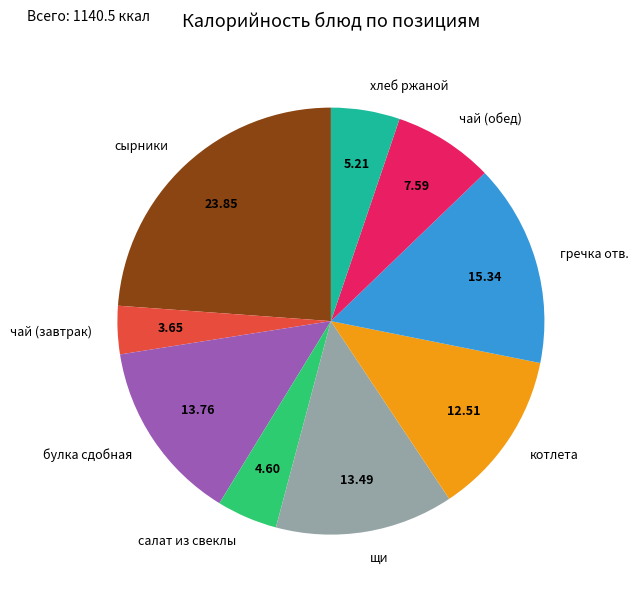

Combined, do хлеб ржаной and гречка отв. account for over 50%?

No